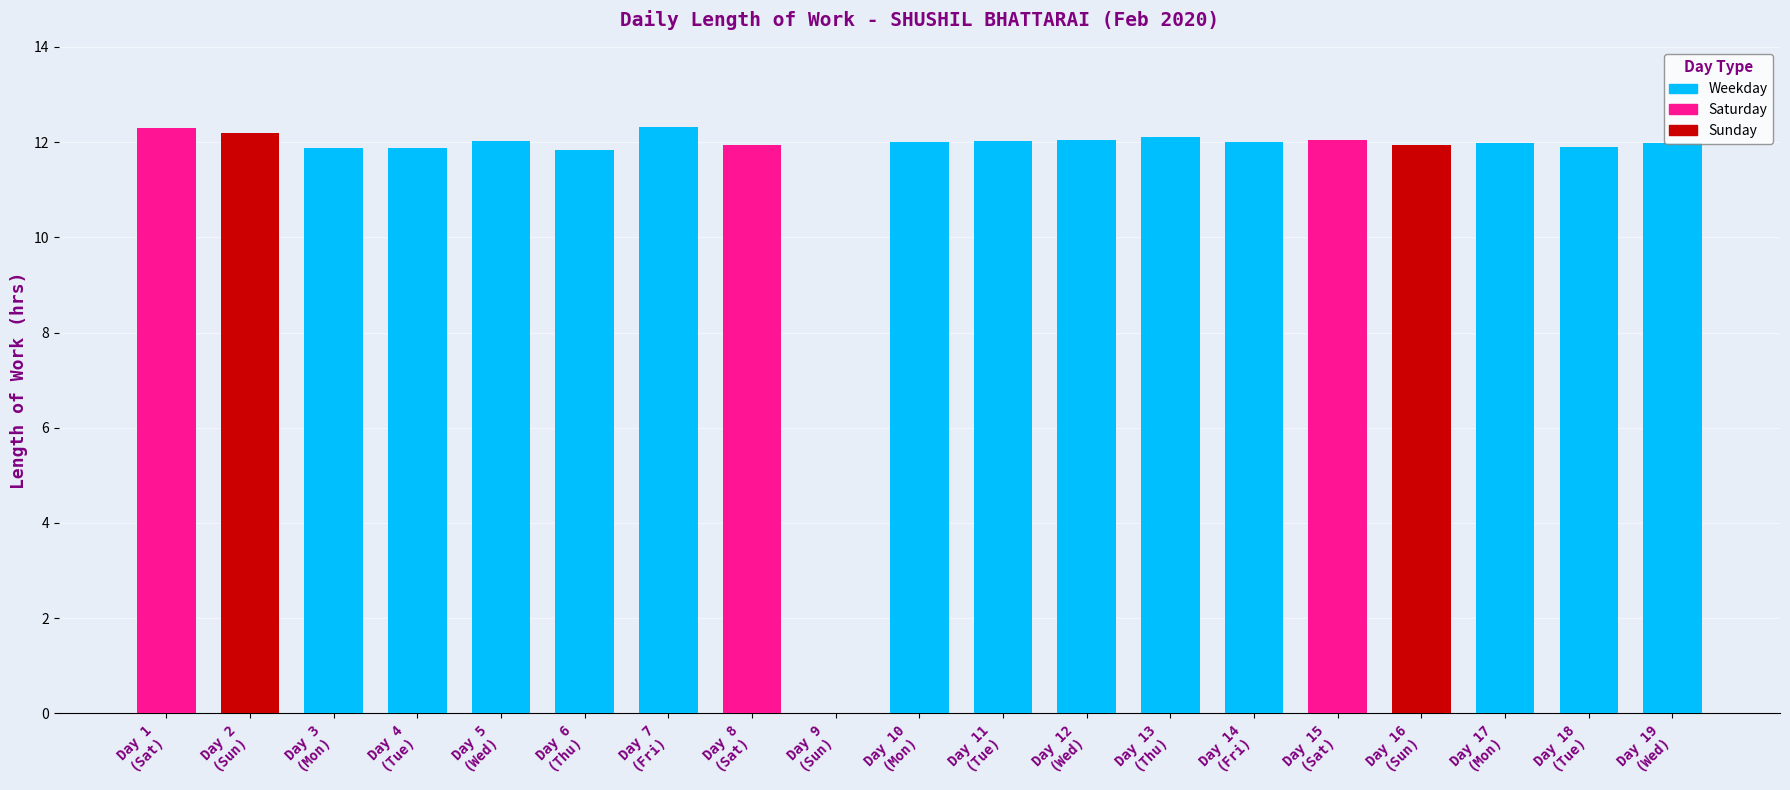

What is the sum of all values?

216.4